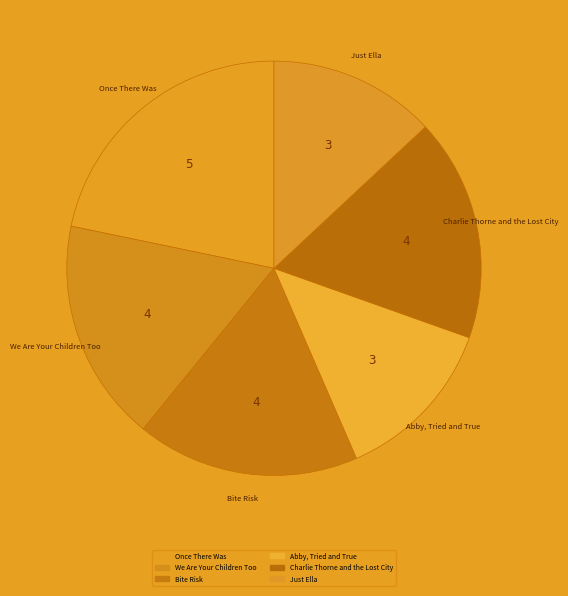

Which category has the smallest portion of the pie?

Abby, Tried and True